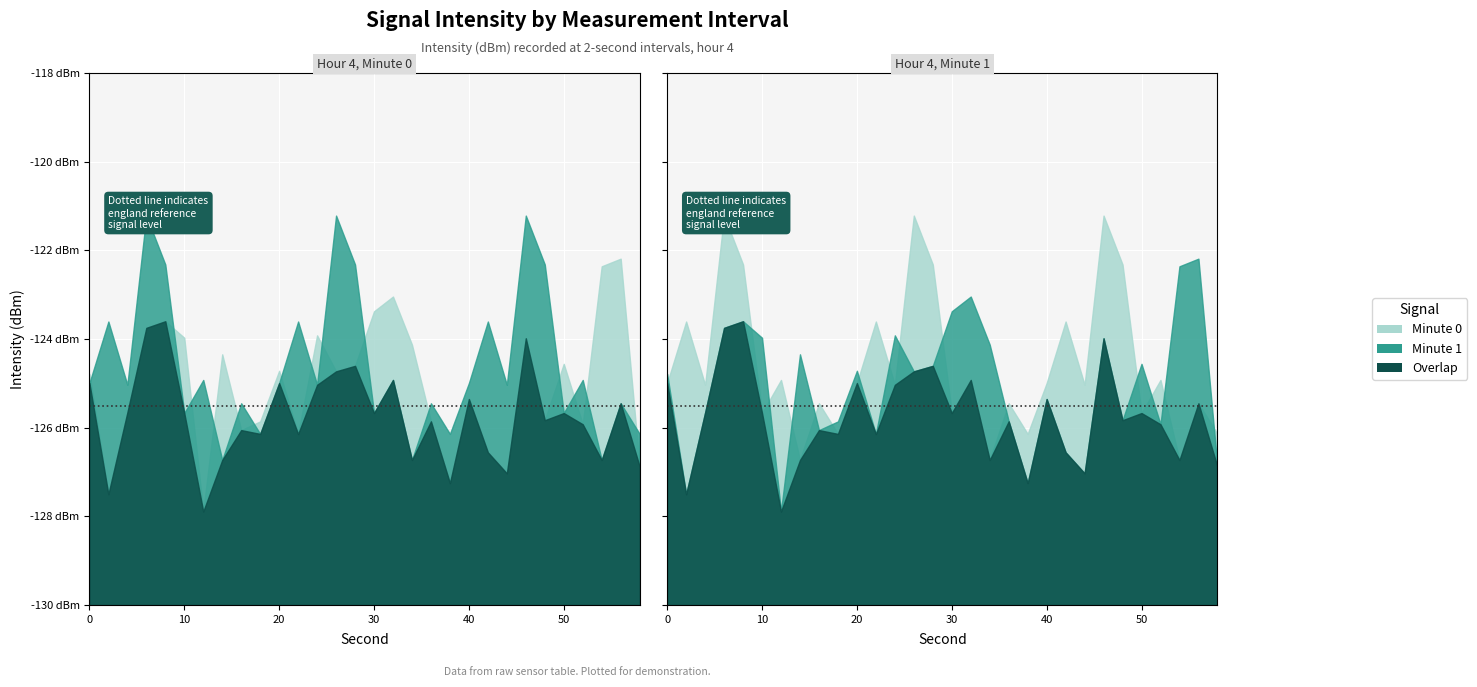

The value at 22 is -126.1. True or false?

True